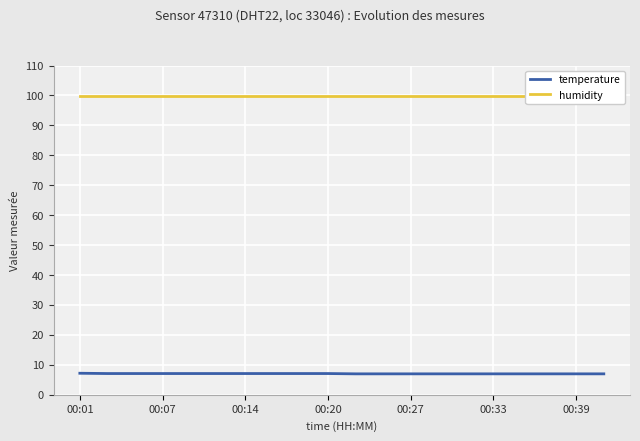

What is the maximum value for humidity?

99.9